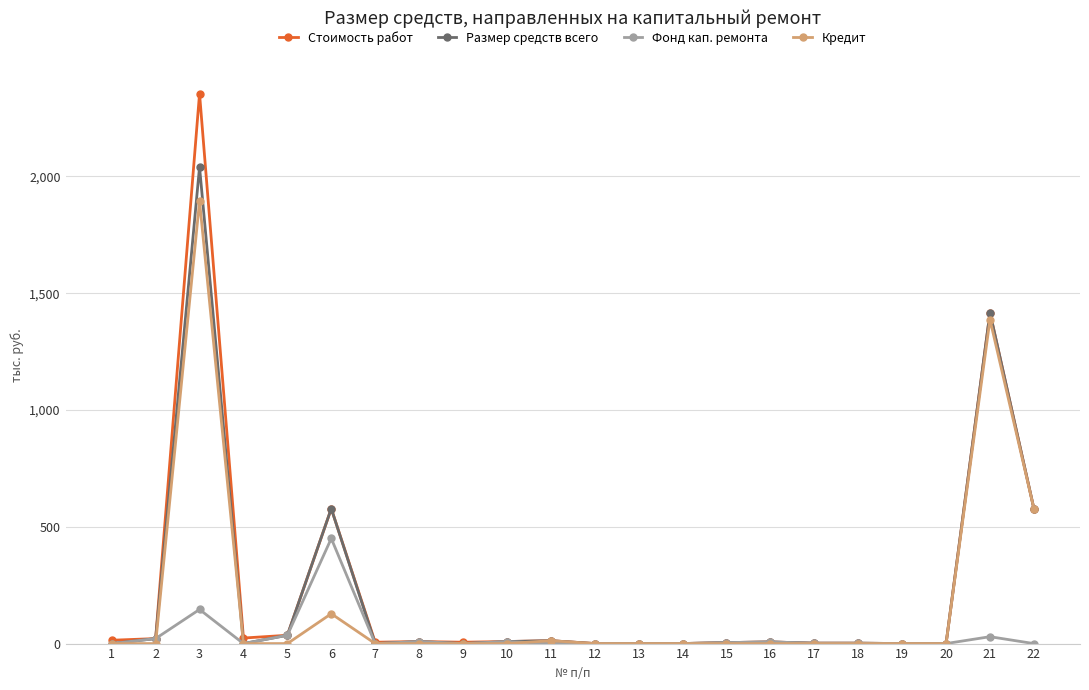

Between 6 and 13, which series saw the biggest shift?

Размер средств всего